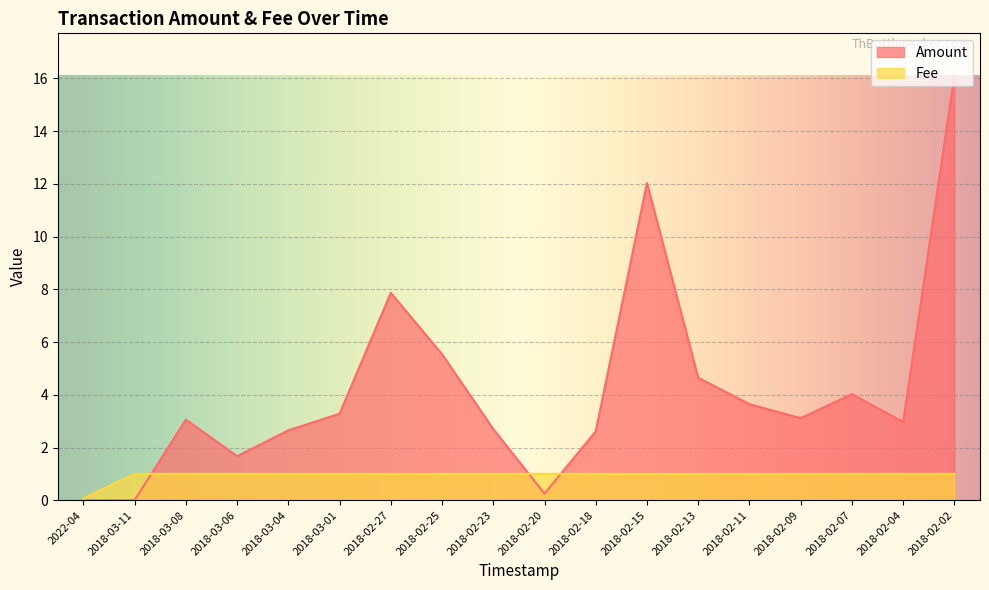

Which series has the largest total across all categories?

Amount